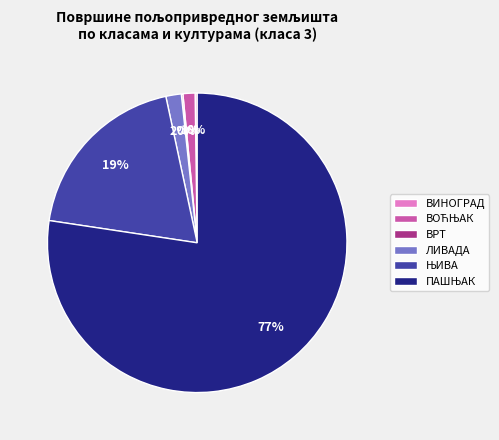

What percentage is the ЛИВАДА slice, to the nearest percent?

2%